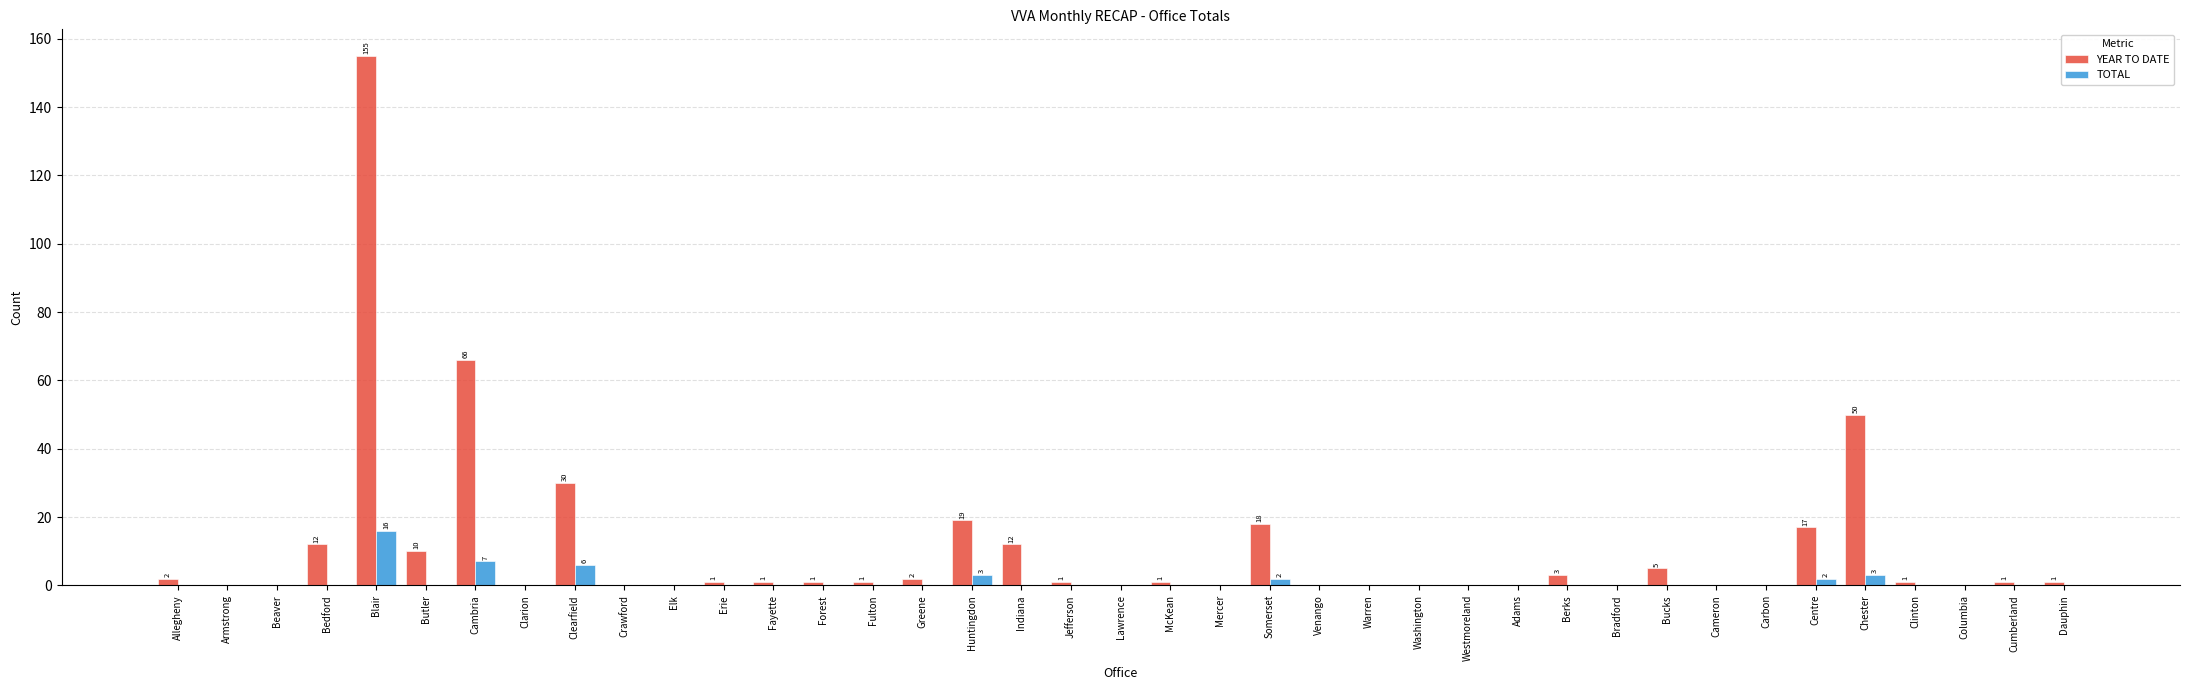

Between Butler and Bucks, which series saw the biggest shift?

YEAR TO DATE